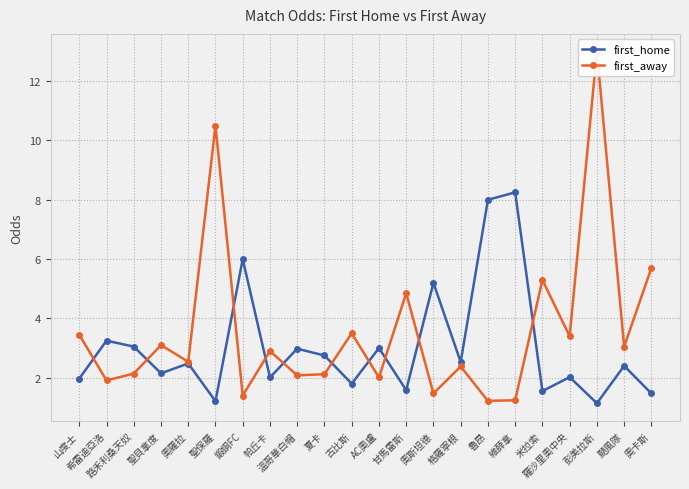

Which series changed the most between 溫哥華白帽 and 魯昂?

first_home